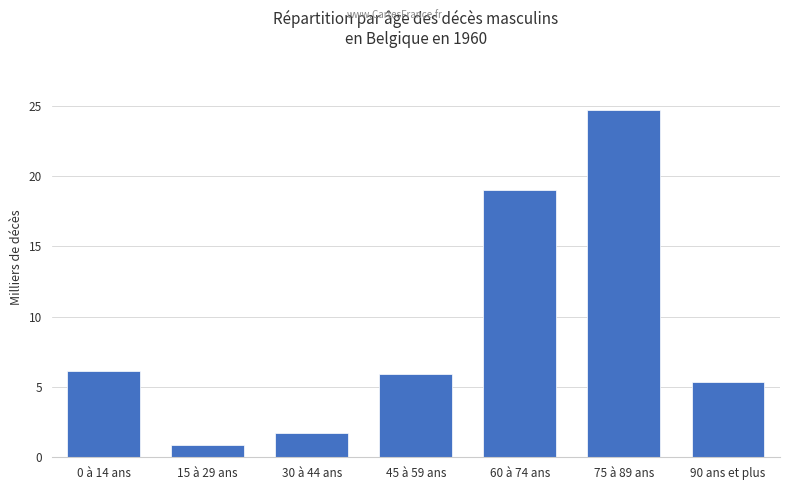

The value at 60 à 74 ans is 7.2. True or false?

False